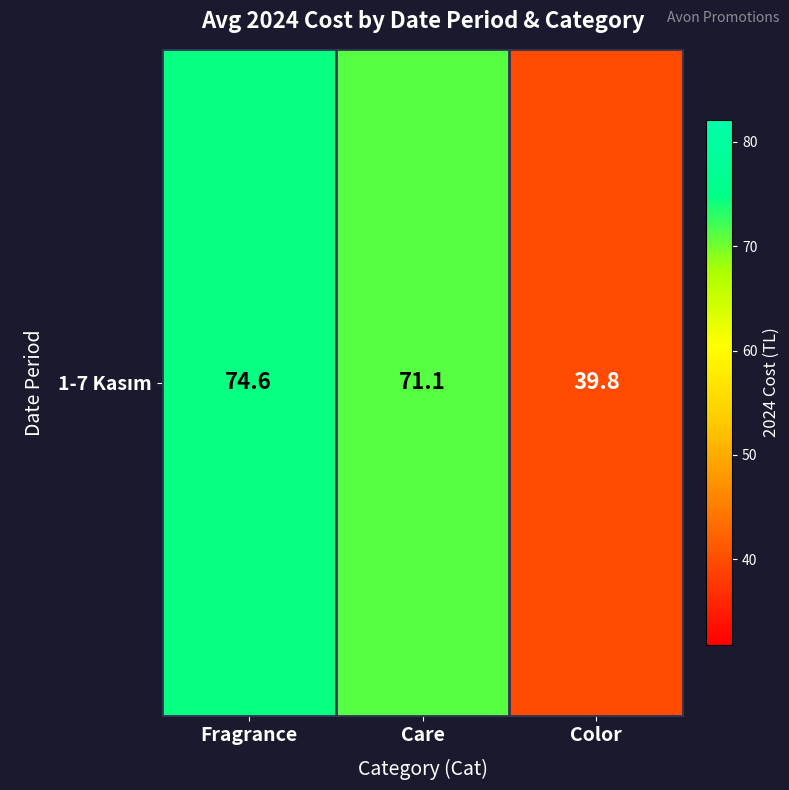

What is the smallest value displayed?

39.8